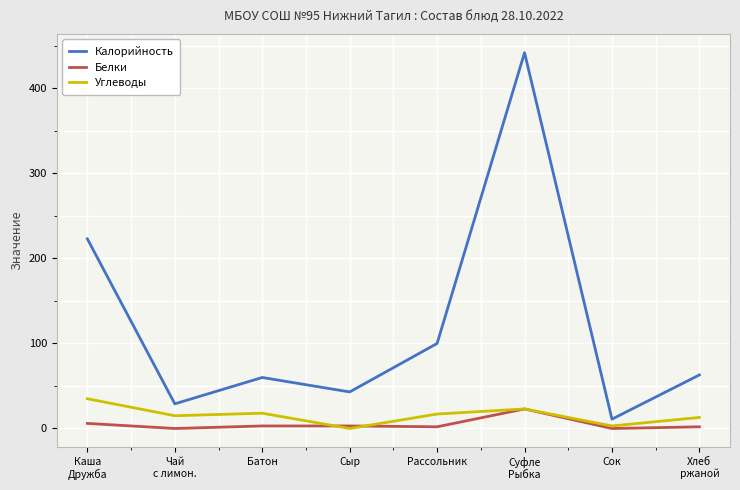

What is the greatest value displayed?

442